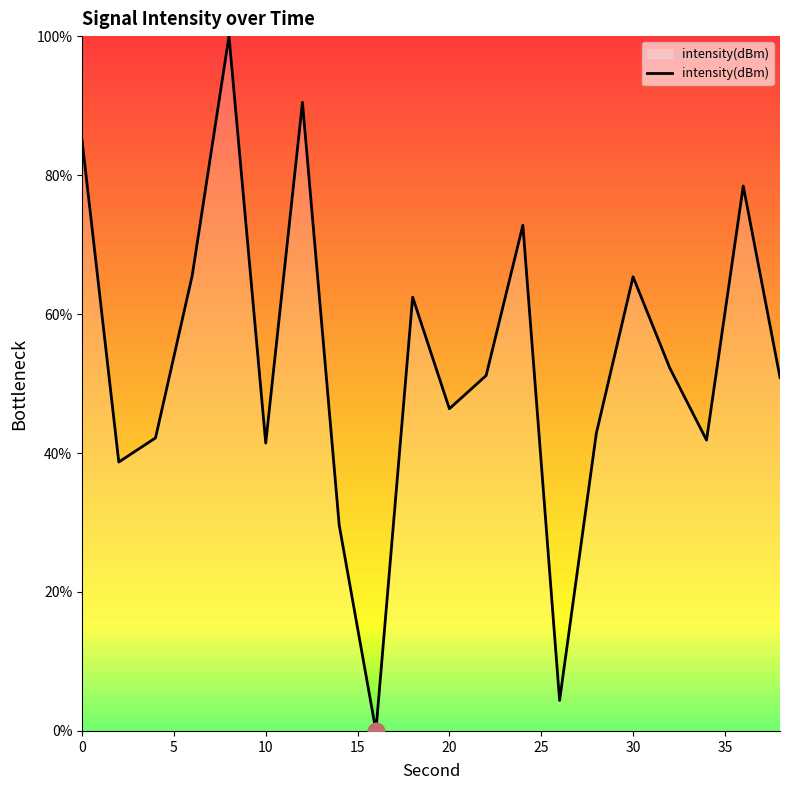

What is the average value?

53.1